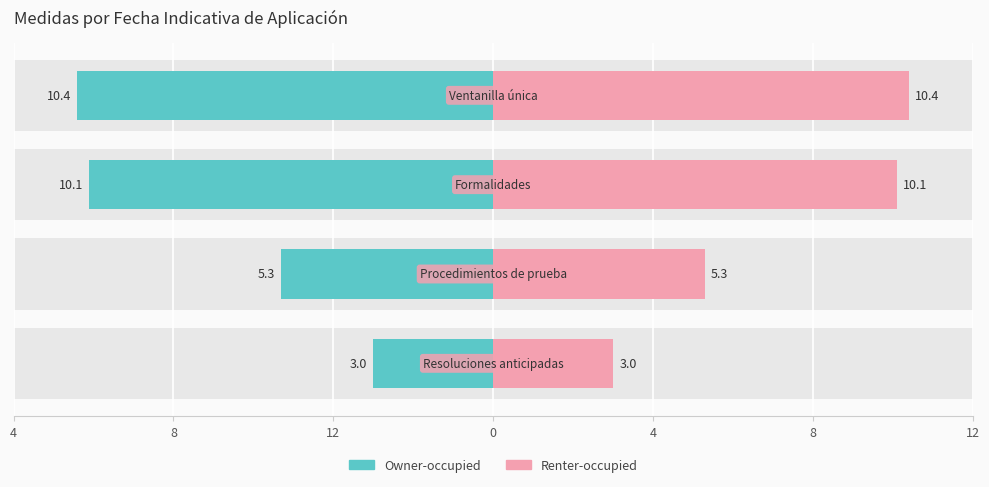

List the series in order of their overall mean, lowest first.

Owner-occupied, Renter-occupied